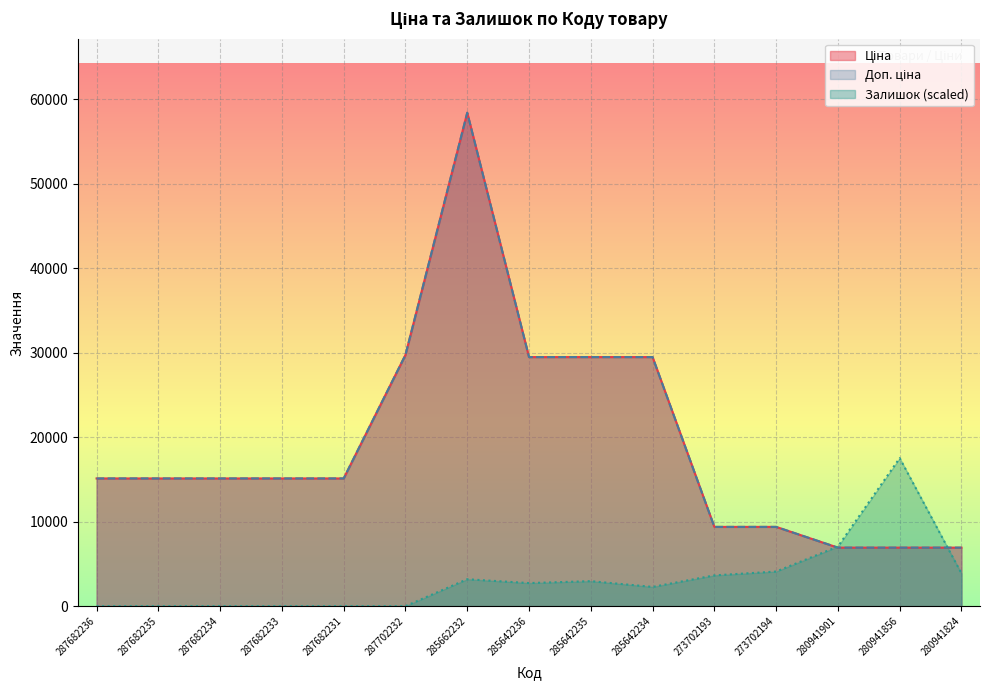

The Залишок series shows 6093.3 at 273702194. True or false?

False